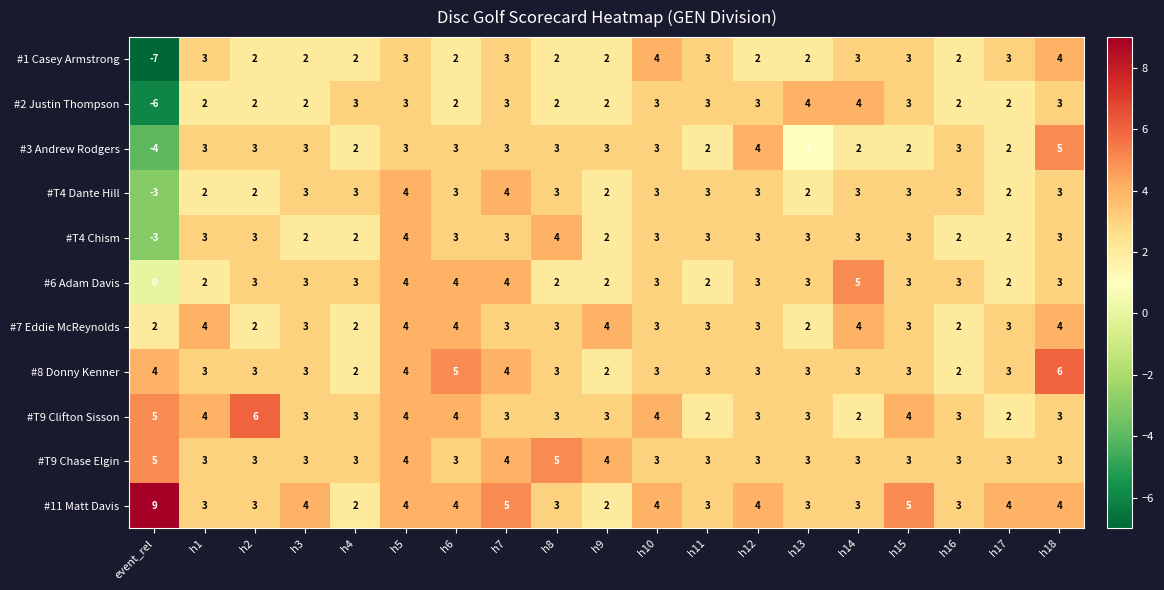

At which category does the chart reach its minimum across all series?

event_rel